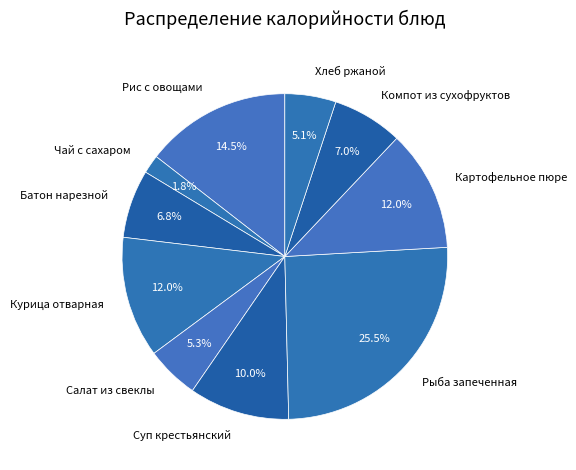

Is Компот из сухофруктов the majority of the pie?

No